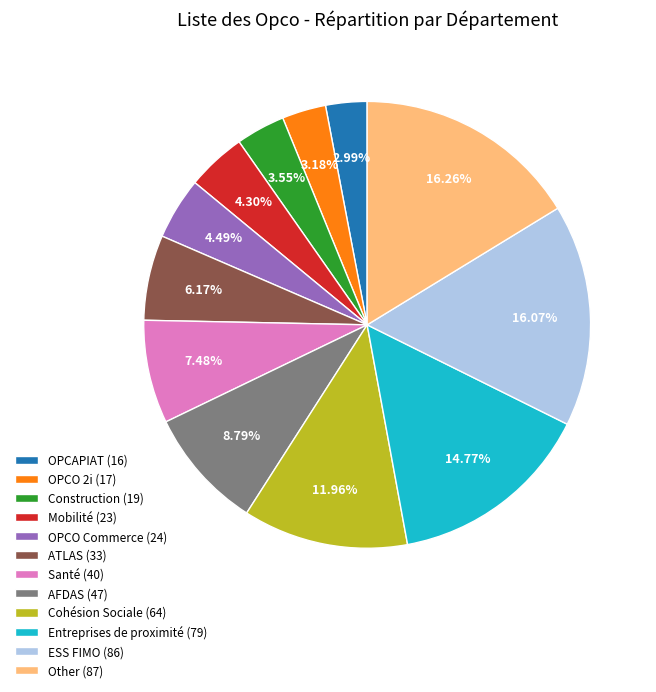

To the nearest percent, what portion does Other represent?

16%